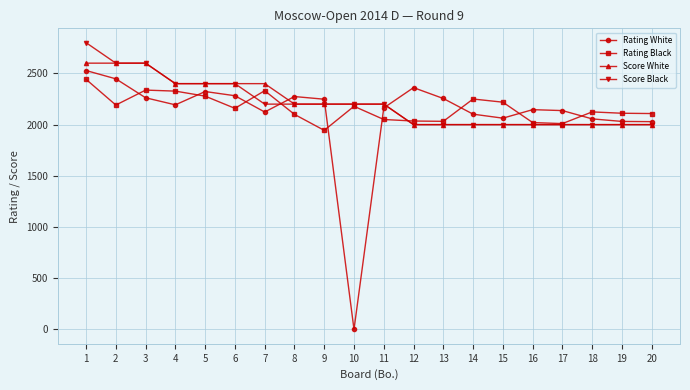

Where do Rating White and Rating Black first cross each other?

2 and 3